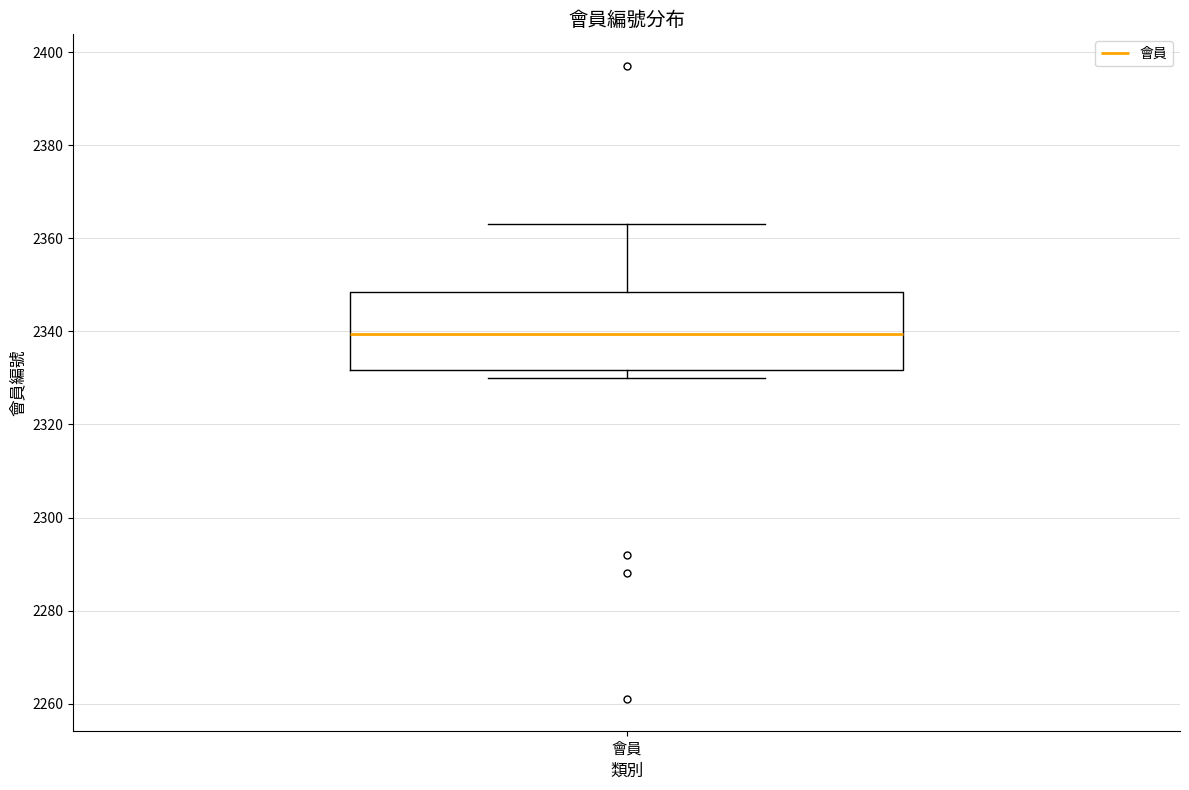

Read this box plot against the y-axis: the position of the median line, the range covered by the box, and the ends of both whiskers. The values are not printed on the chart, so give them approximately, as read against the axis.

median 2340, box 2332 to 2348, whiskers 2330 to 2364